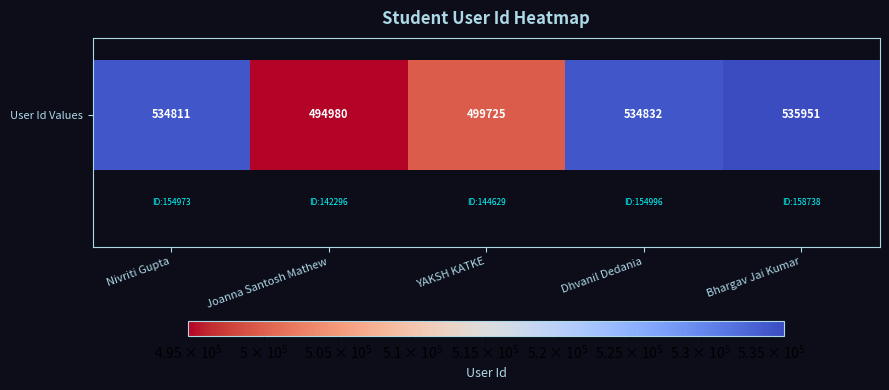

Reading left to right, list all the values displayed in this chart.

534811	494980	499725	534832	535951